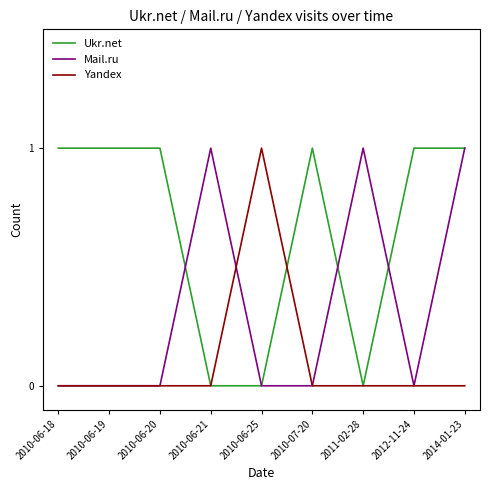

Is the value of Mail.ru at 2014-01-23 greater than the value of Ukr.net at 2011-02-28?

Yes